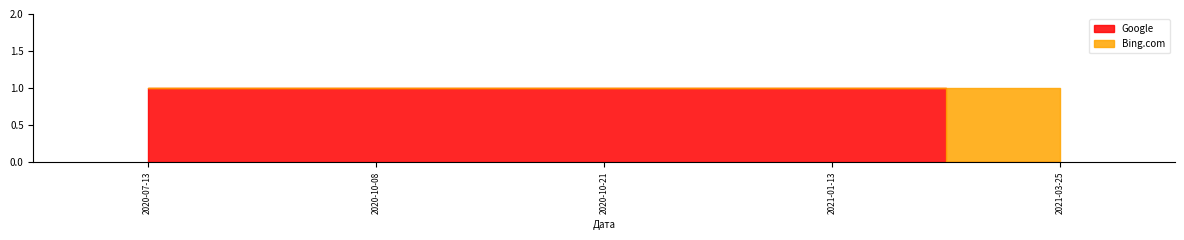

At which category is the sum across all series the highest?

2020-07-13